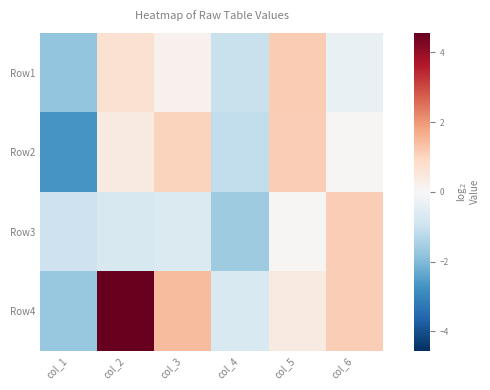

Rank the series at col_3 from lowest to highest value.

Row3, Row1, Row2, Row4